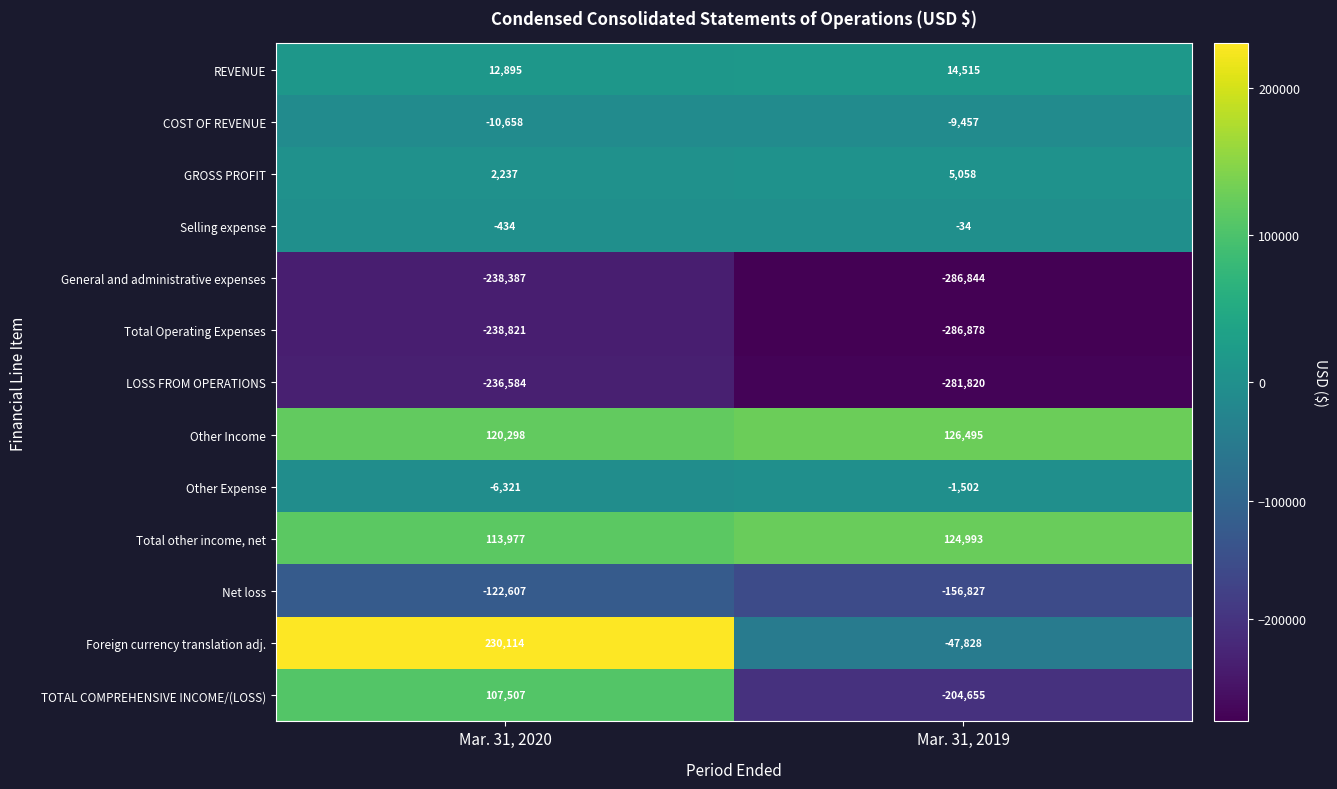

Reading left to right, what are all the values shown in this chart?

REVENUE: 12895	14515
COST OF REVENUE: -10658	-9457
GROSS PROFIT: 2237	5058
Selling expense: -434	-34
General and administrative expenses: -238387	-286844
Total Operating Expenses: -238821	-286878
LOSS FROM OPERATIONS: -236584	-281820
Other Income: 120298	126495
Other Expense: -6321	-1502
Total other income, net: 113977	124993
Net loss: -122607	-156827
Foreign currency translation adj.: 230114	-47828
TOTAL COMPREHENSIVE INCOME/(LOSS): 107507	-204655